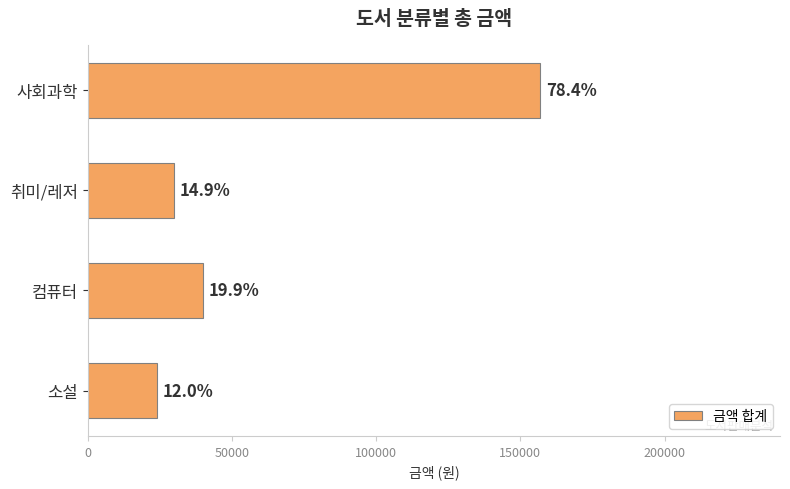

What is the maximum value shown in the chart?

156800